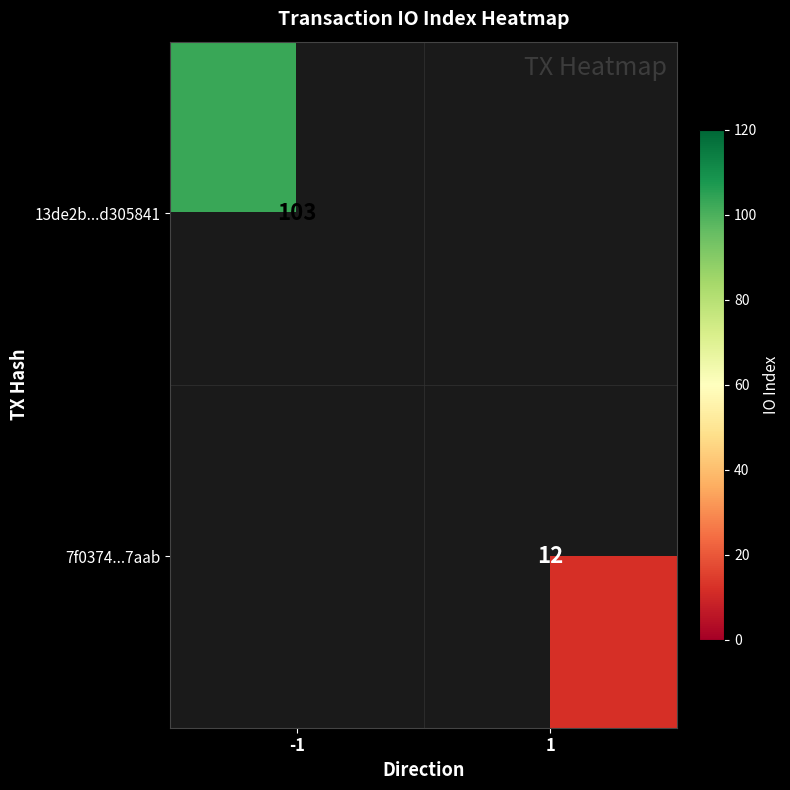

Which has a higher value, 1 or -1?

-1